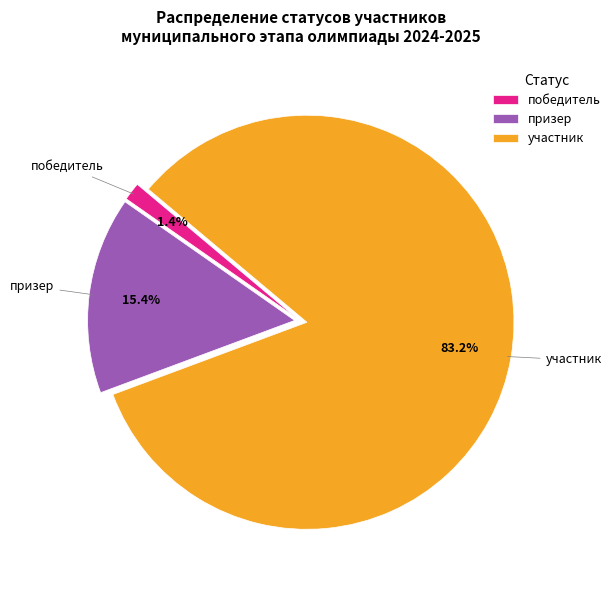

How many segments does this pie chart have?

3